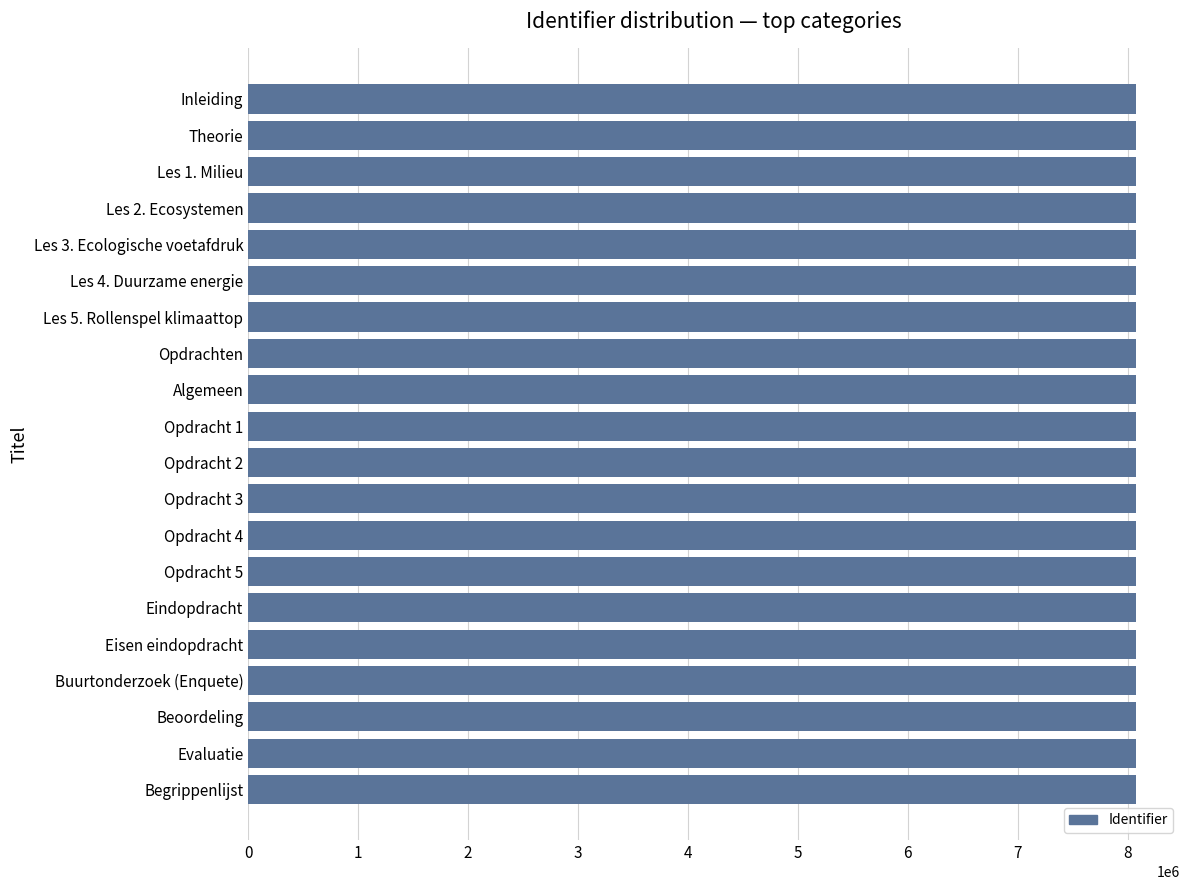

Is it true that the value at Algemeen is 13491347?

False